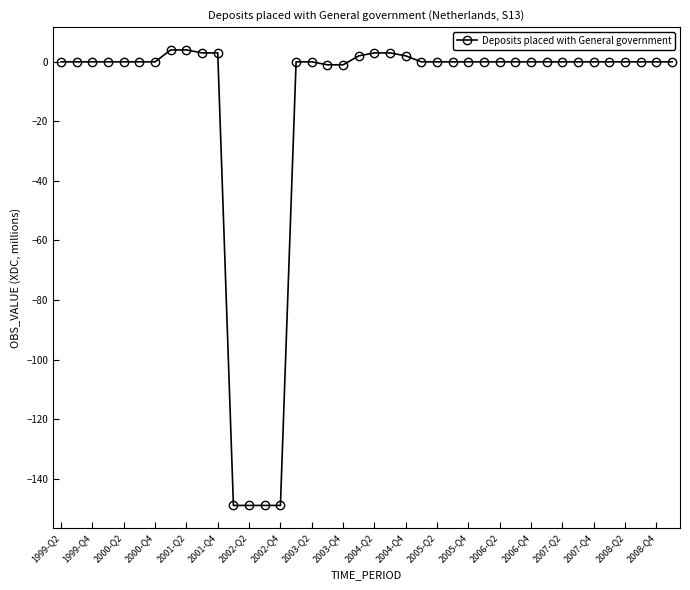

What is the difference between the second highest and second lowest values?

153